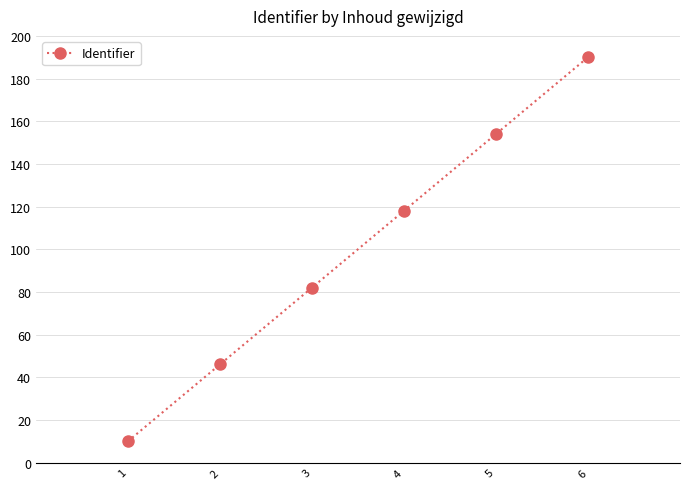

What is the approximate value at 2, to the nearest 10?

50